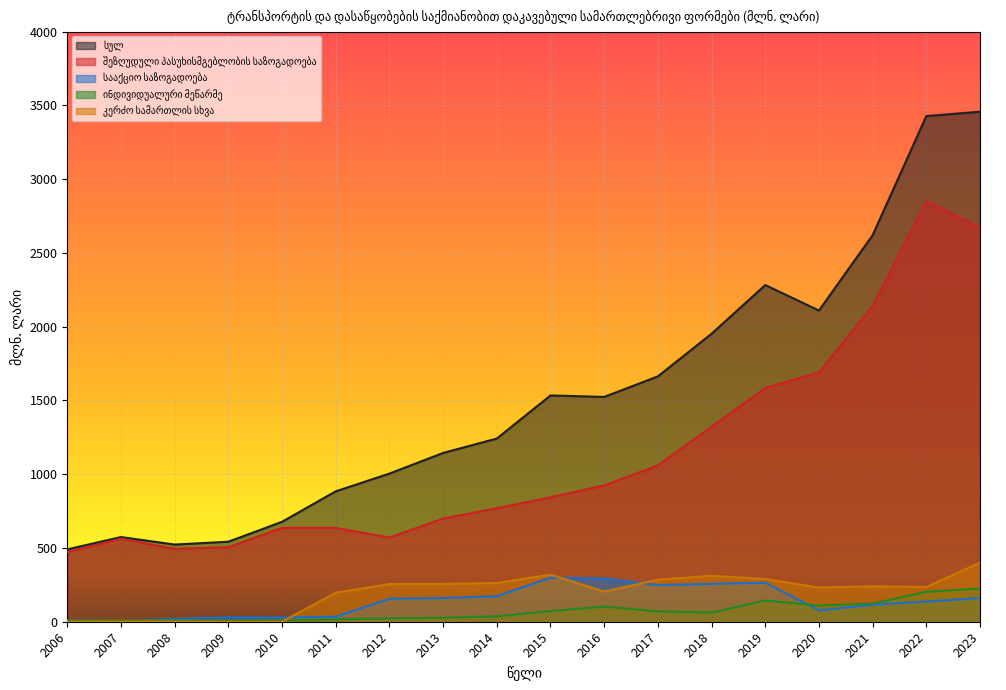

Reading left to right, list all the values displayed in this chart.

სულ: 2006=490.5	2007=573.9	2008=523.0	2009=542.4	2010=677.4	2011=884.0	2012=1004.2	2013=1144.0	2014=1241.6	2015=1533.7	2016=1523.9	2017=1662.9	2018=1952.1	2019=2282.1	2020=2109.5	2021=2620.0	2022=3427.3	2023=3456.8
შეზღუდული პასუხისმგებლობის საზოგადოება: 2006=472.3	2007=562.0	2008=494.2	2009=505.2	2010=636.5	2011=636.4	2012=570.7	2013=699.7	2014=768.9	2015=844.0	2016=923.9	2017=1059.8	2018=1322.0	2019=1584.7	2020=1690.7	2021=2140.5	2022=2851.4	2023=2670.7
სააქციო საზოგადოება: 2006=9.7	2007=2.7	2008=18.9	2009=29.4	2010=27.9	2011=34.0	2012=155.9	2013=160.4	2014=173.2	2015=298.3	2016=292.8	2017=248.0	2018=256.7	2019=264.3	2020=77.1	2021=114.8	2022=136.9	2023=160.0
ინდივიდუალური მეწარმე: 2006=8.3	2007=7.8	2008=8.3	2009=7.1	2010=9.6	2011=16.5	2012=22.8	2013=27.2	2014=36.8	2015=72.3	2016=102.7	2017=70.3	2018=61.6	2019=143.5	2020=110.0	2021=122.7	2022=203.2	2023=225.7
კერძო სამართლის სხვა: 2006=0.0	2007=0.7	2008=1.1	2009=0.2	2010=0.1	2011=197.1	2012=254.8	2013=256.5	2014=262.4	2015=319.0	2016=204.5	2017=284.8	2018=311.8	2019=289.5	2020=231.6	2021=240.3	2022=235.7	2023=400.2